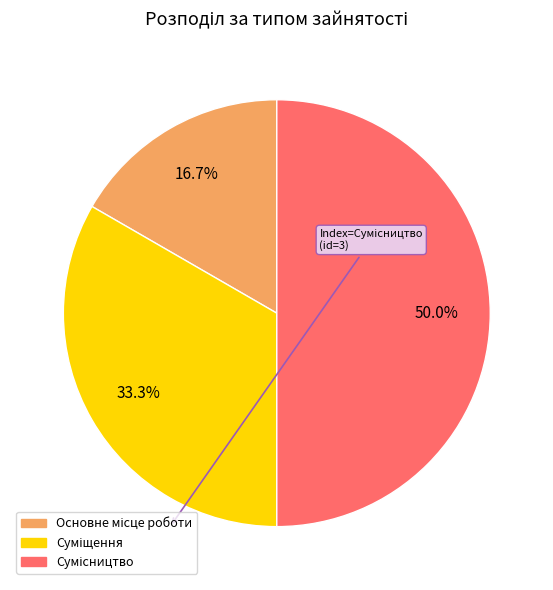

What is the smallest slice in the pie chart?

Основне місце роботи